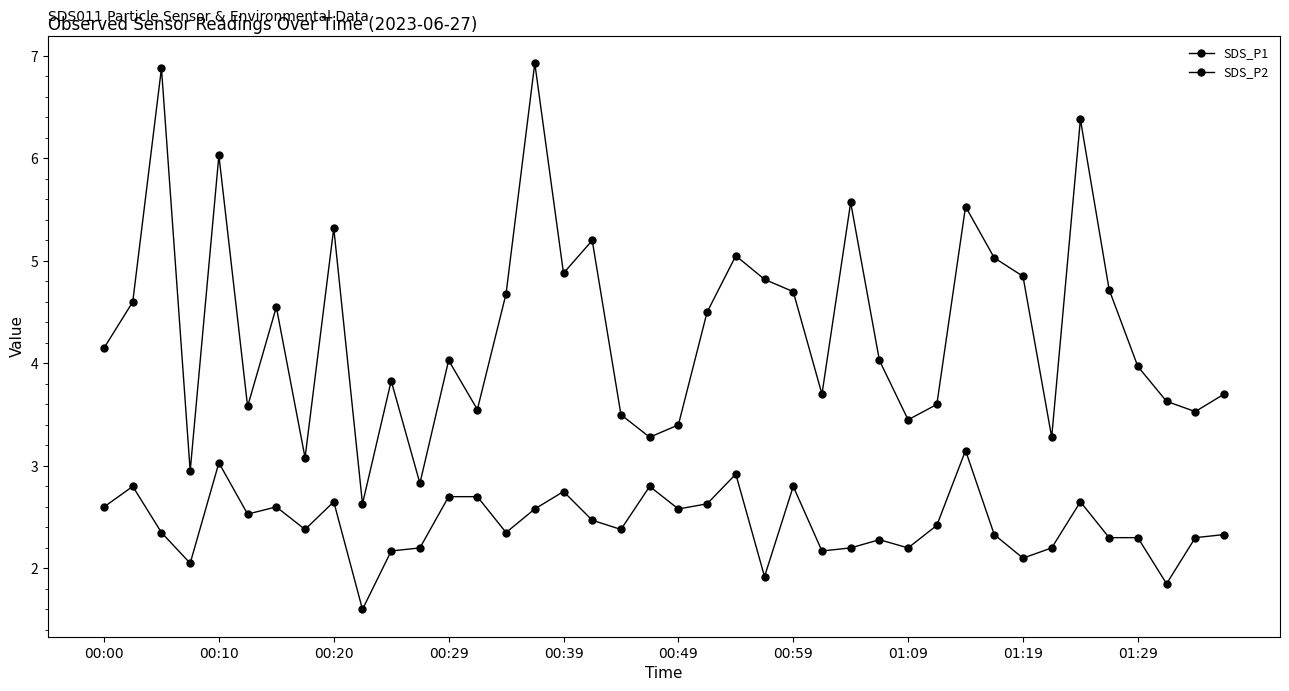

Does the chart have visible grid lines?

No